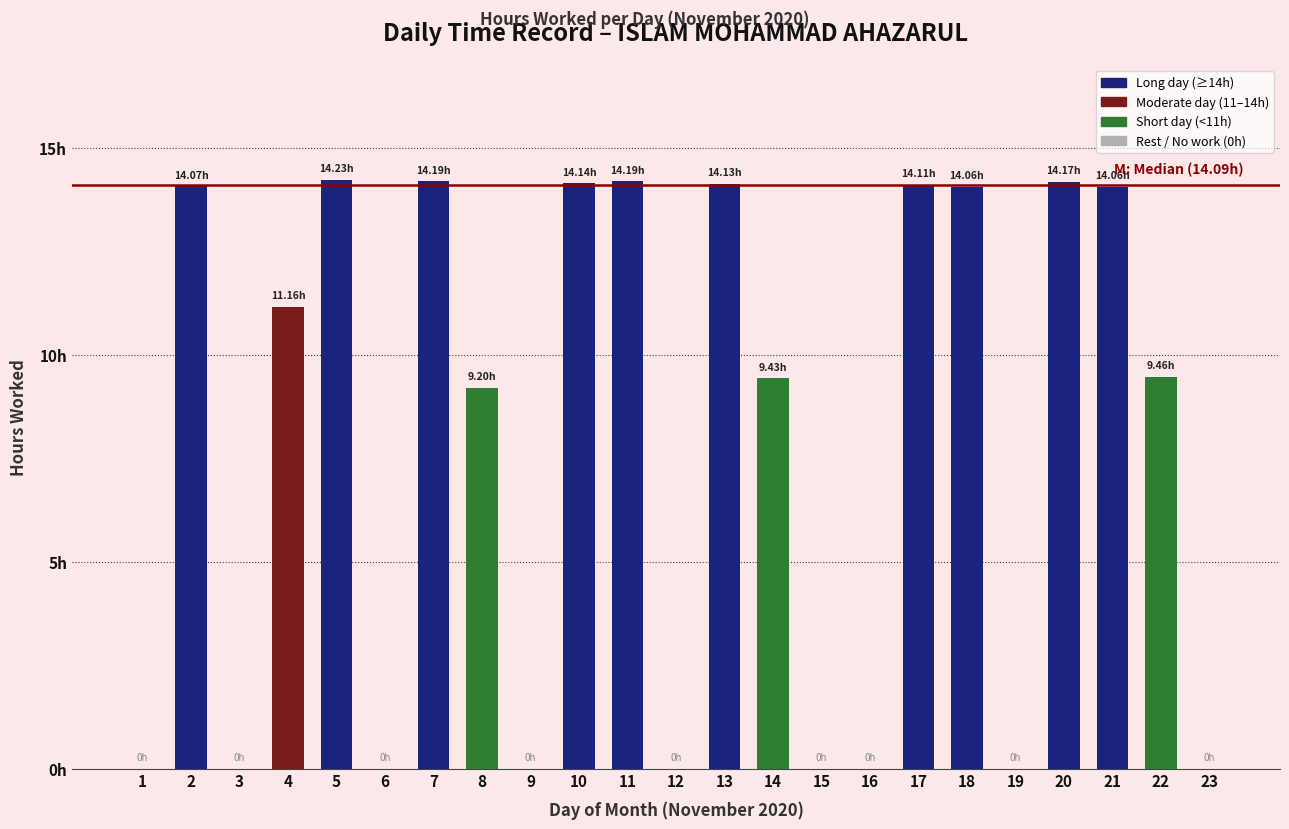

Between 19 and 10, which is larger?

10